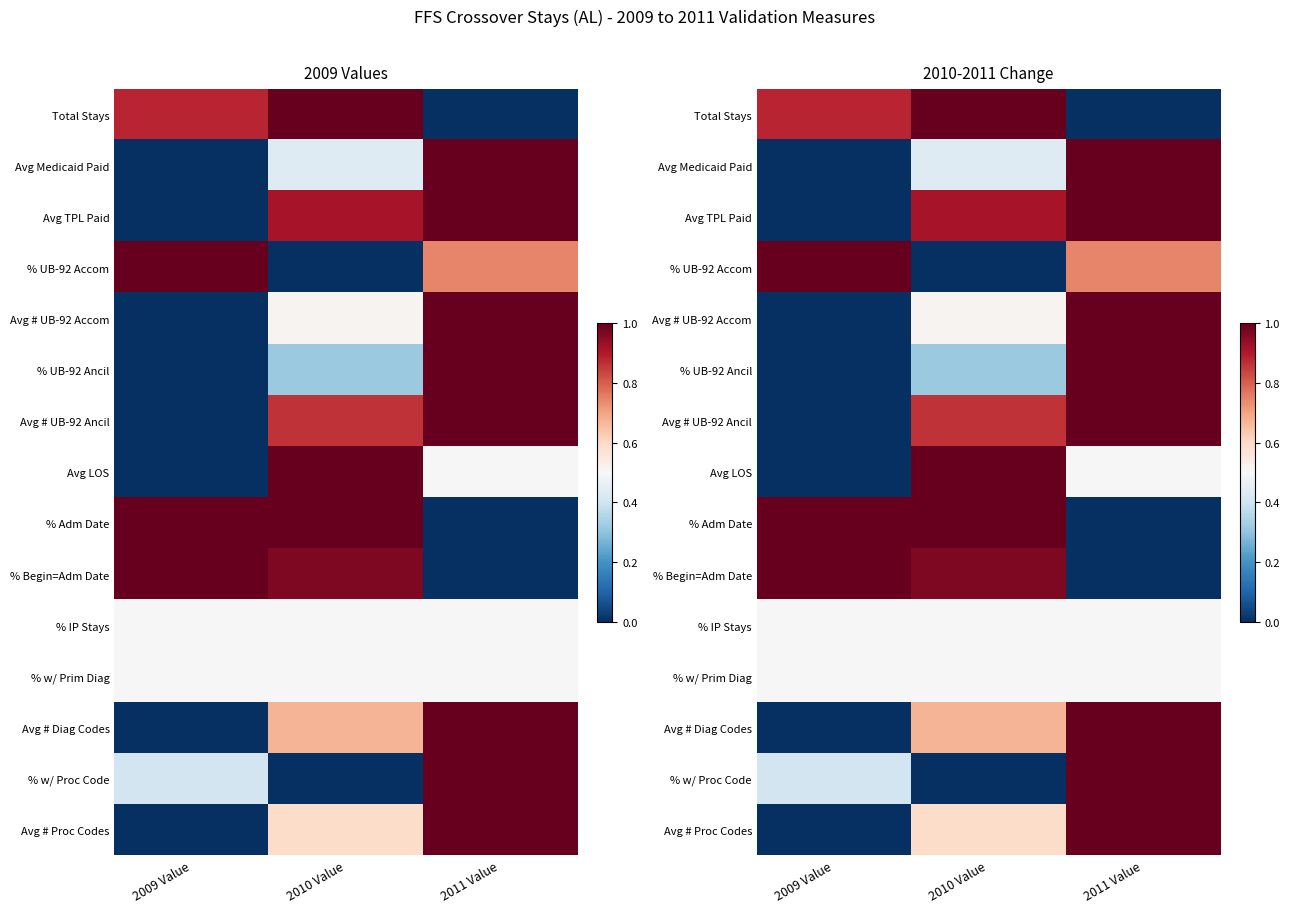

The % UB-92 Ancil series shows -0.7 at 2009 Value. True or false?

False